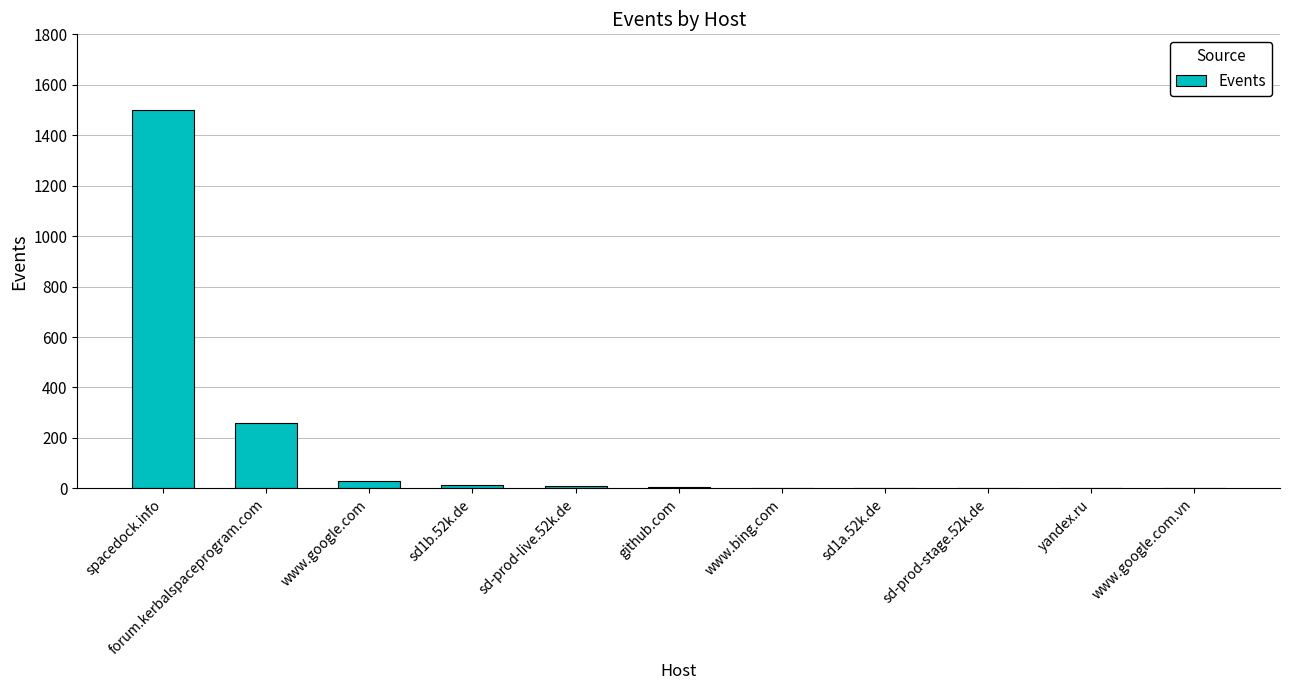

True or false: the data shows 95 at forum.kerbalspaceprogram.com.

False